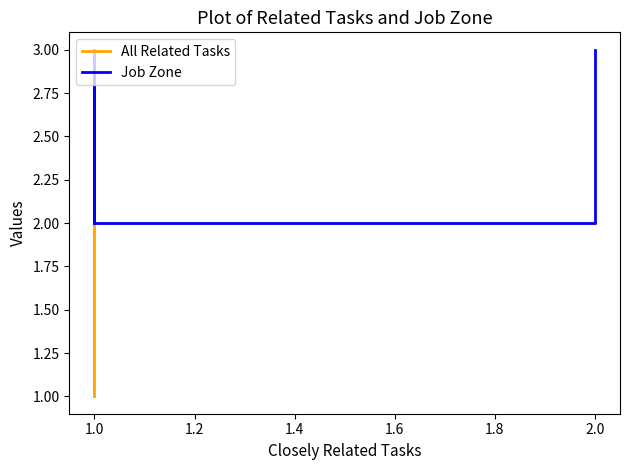

What is the average value of the Job Zone series?

3